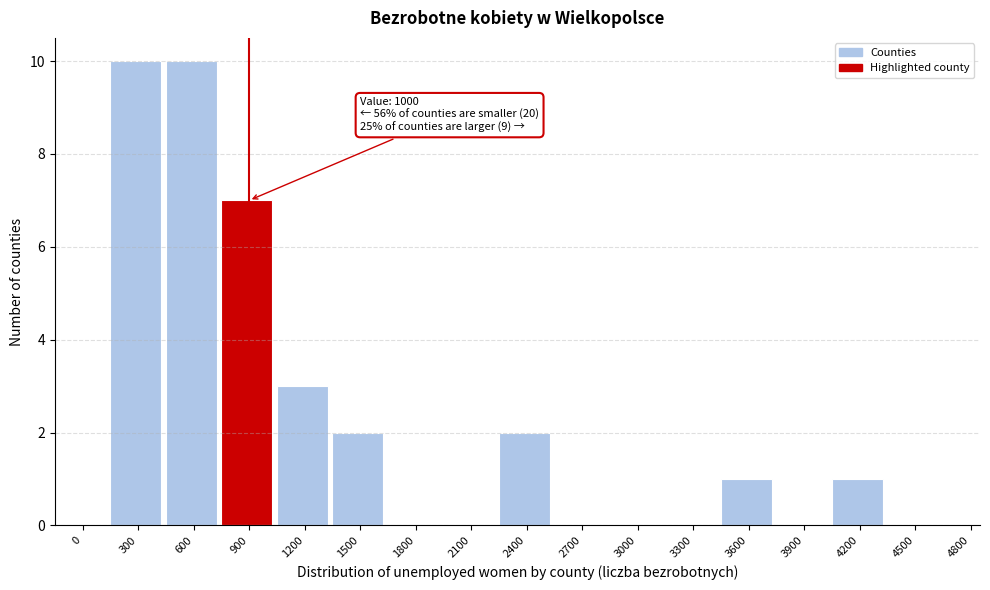

Reading left to right, extract all data points from this chart.

0=0	300=10	600=10	900=7	1200=3	1500=2	1800=0	2100=0	2400=2	2700=0	3000=0	3300=0	3600=1	3900=0	4200=1	4500=0	4800=0